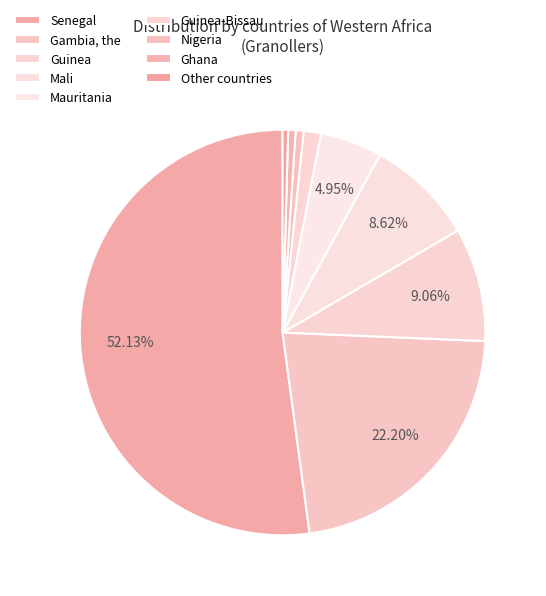

What percentage do Gambia, the and Other countries together represent?

22.6%